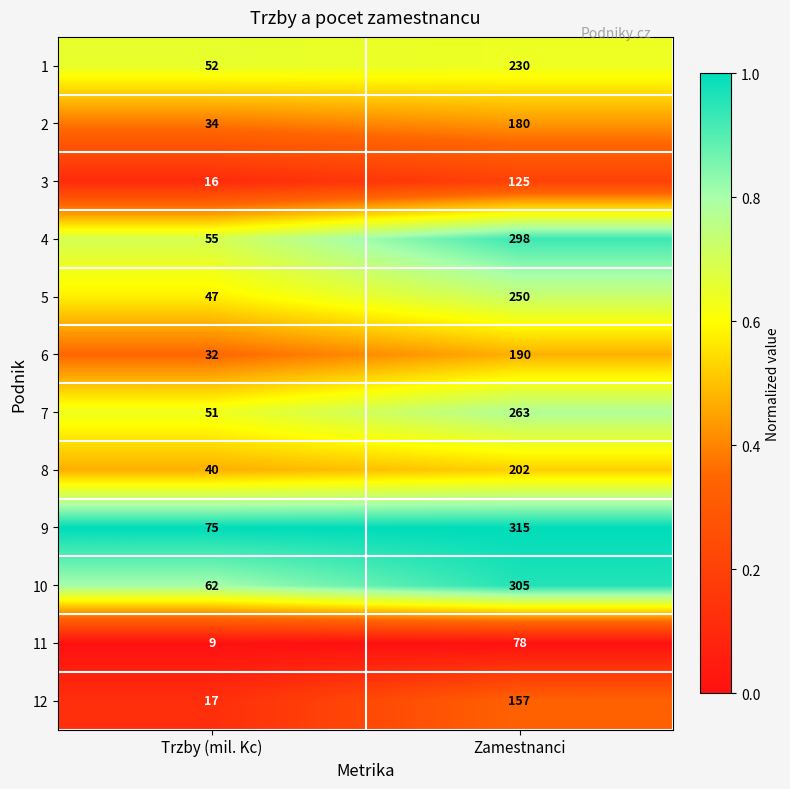

The 4 series shows 397 at Zamestnanci. True or false?

False